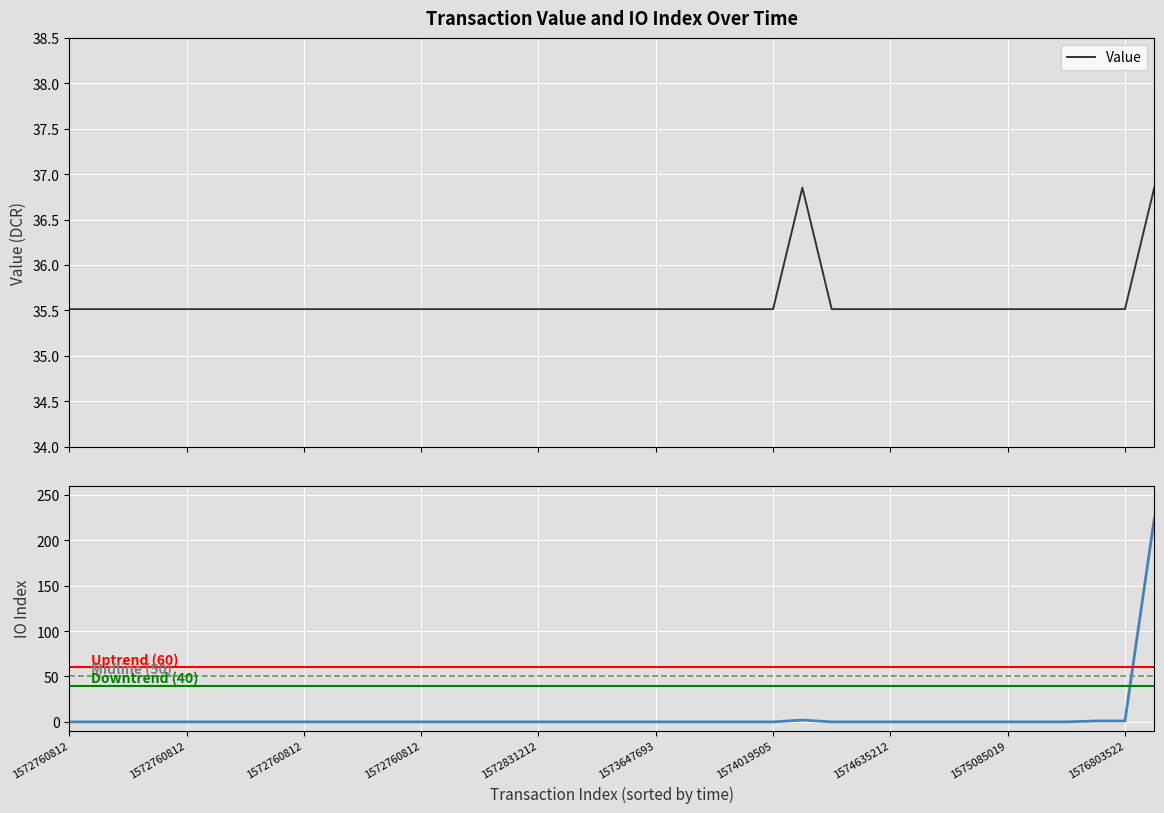

Which series has the largest range (max minus min)?

io_index